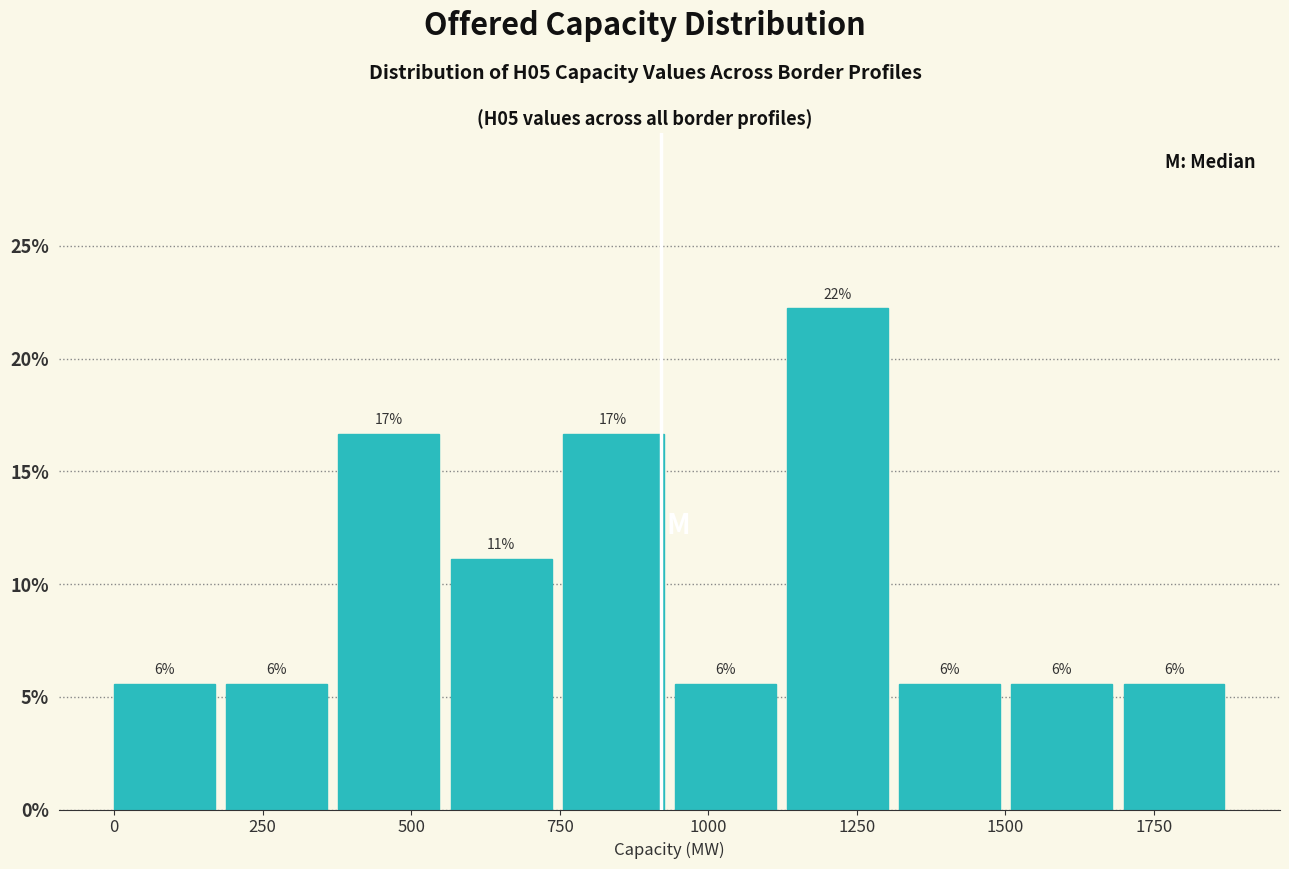

Around what value on the x-axis is the tallest bar? Give the approximate position of its centre, as read against the axis.

1200